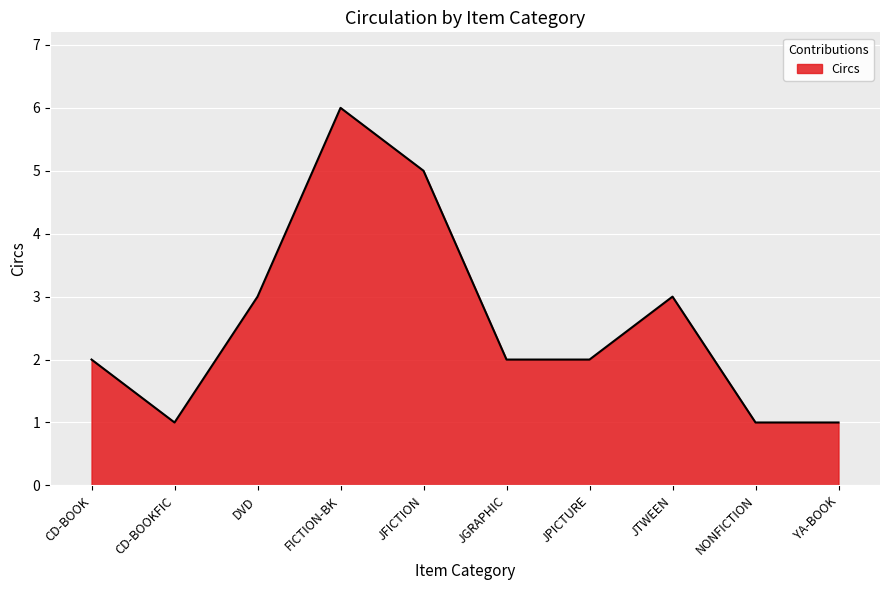

The chart shows a value of 2 at CD-BOOK. True or false?

True